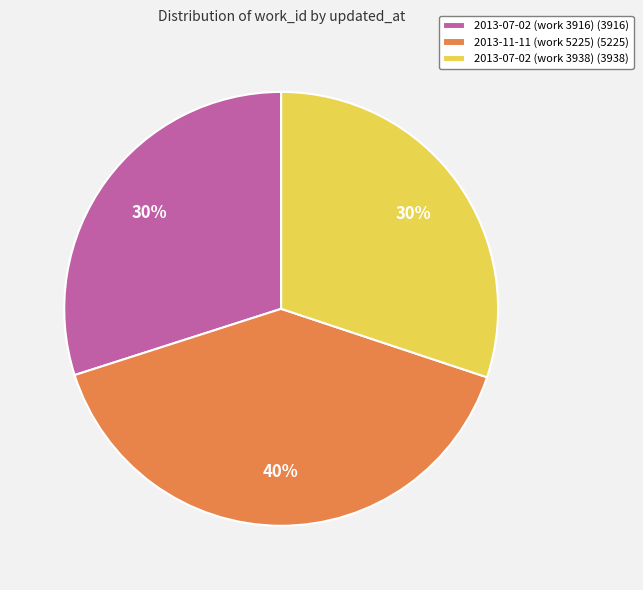

True or false: 2013-07-02 (work 3938) accounts for 30% of the total.

True